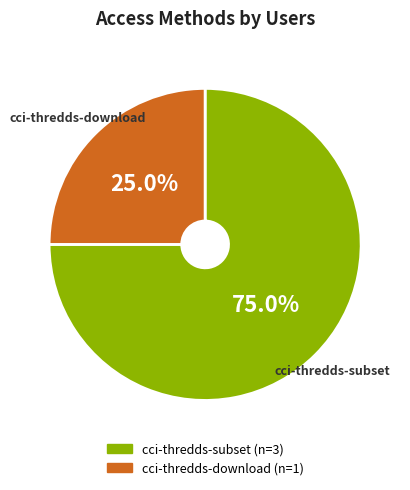

What is the ratio of the value at cci-thredds-download to the value at cci-thredds-subset?

0.3